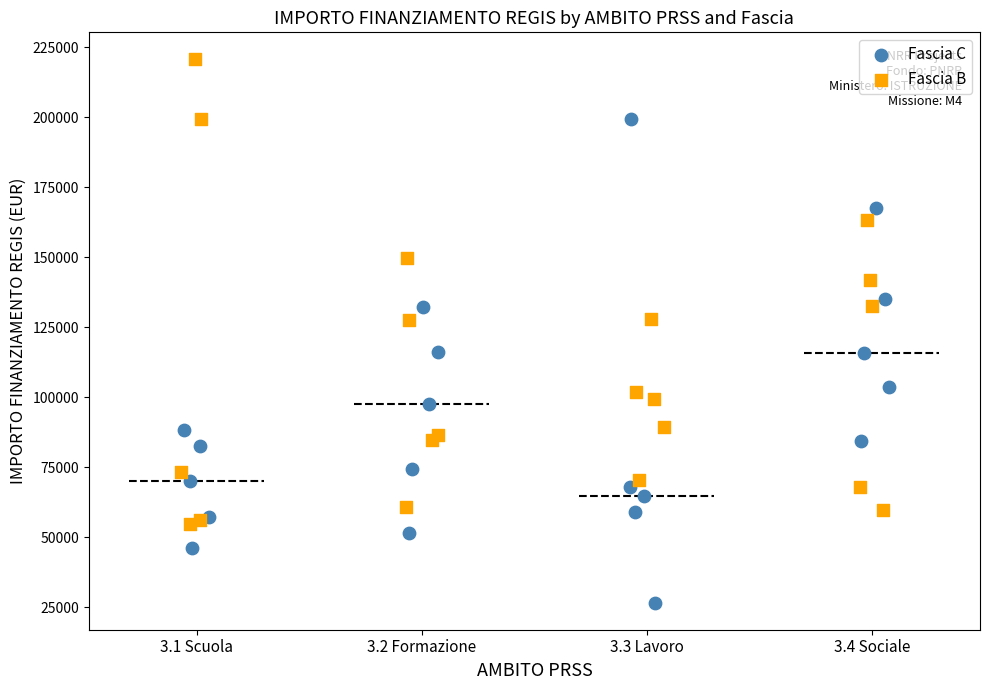

What are all the series names shown in the legend?

Fascia C, Fascia B